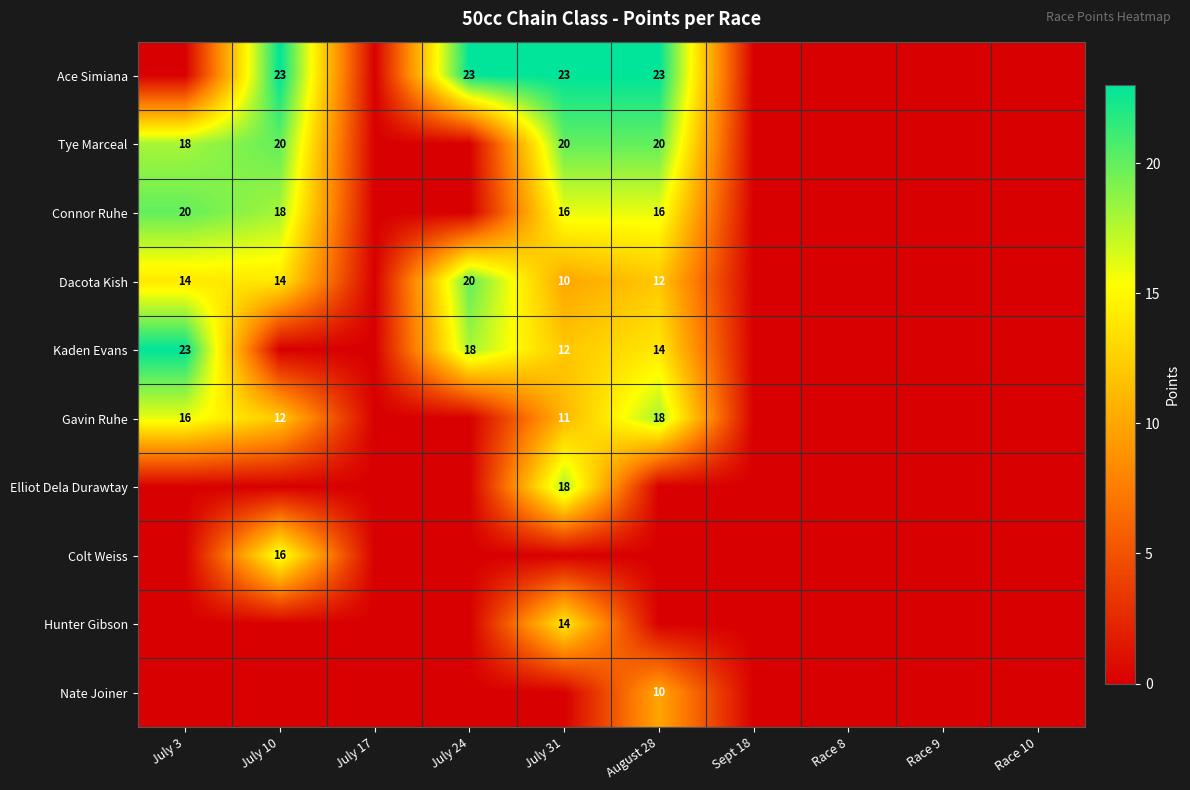

Which label corresponds to the smallest value in the chart?

July 3